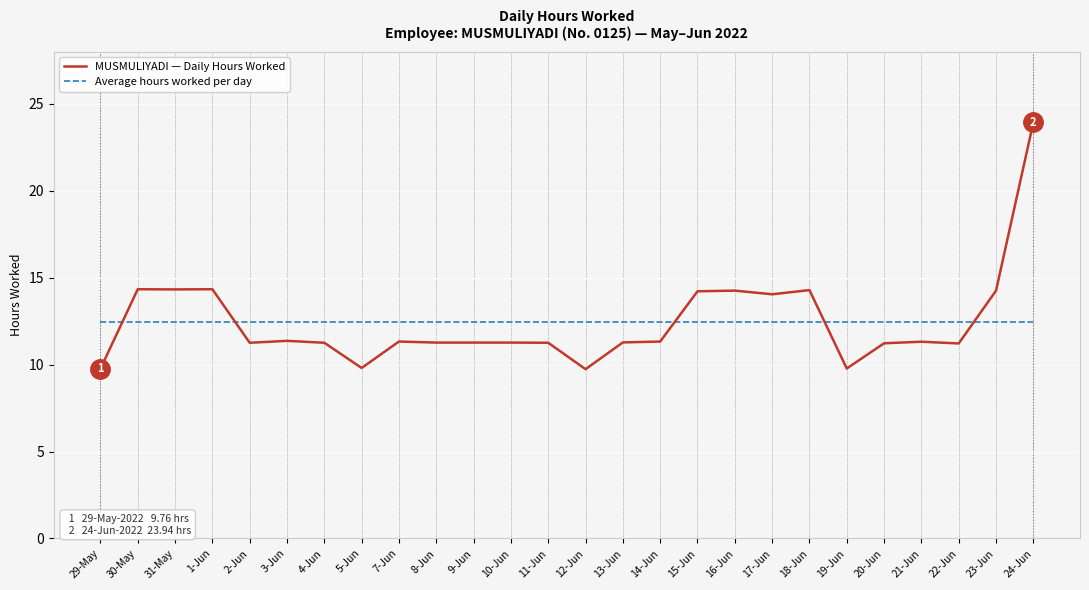

Between 9-Jun and 12-Jun, which series saw the biggest shift?

MUSMULIYADI — Daily Hours Worked